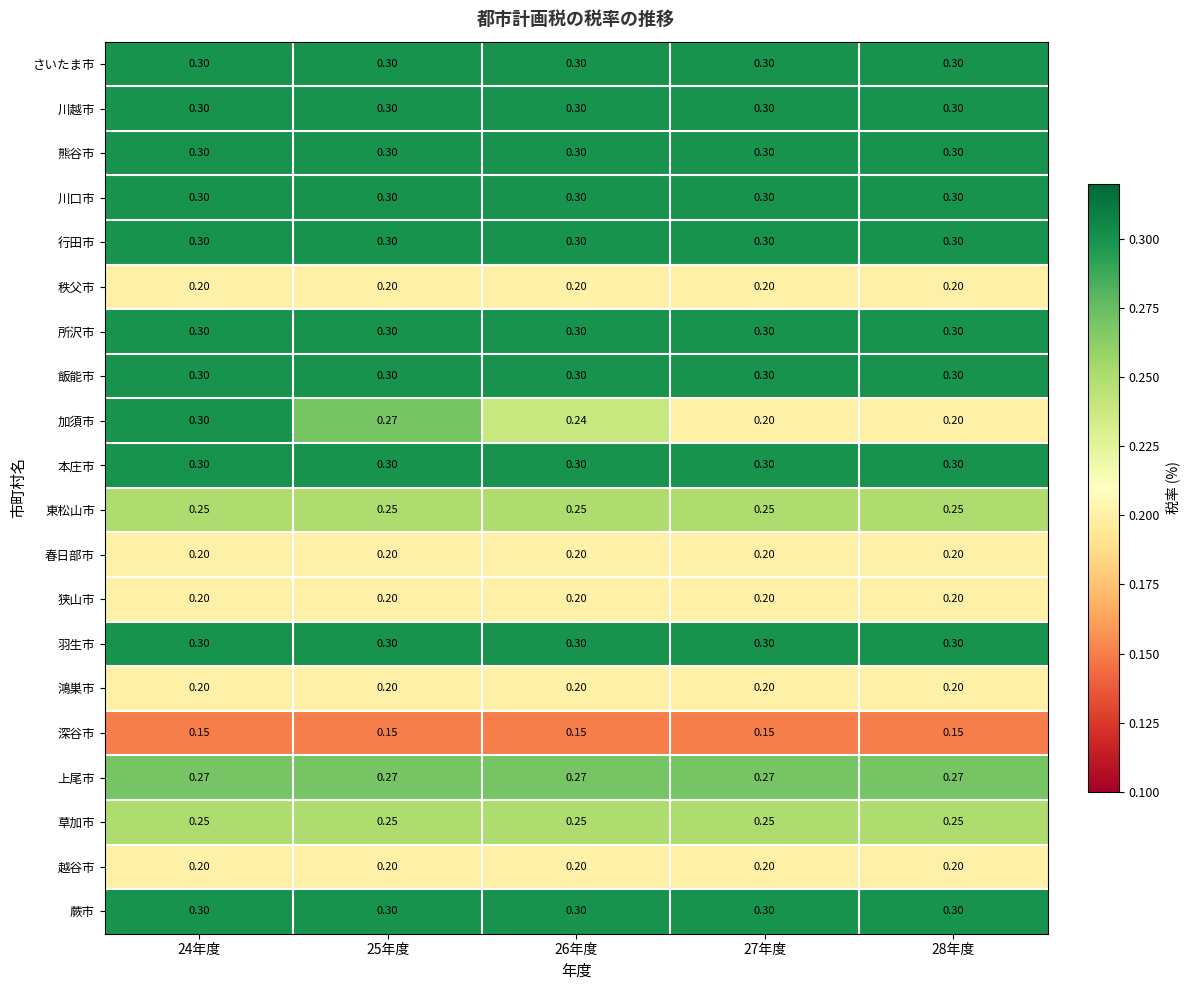

Is the value of 加須市 at 26年度 greater than the value of 所沢市 at 25年度?

No